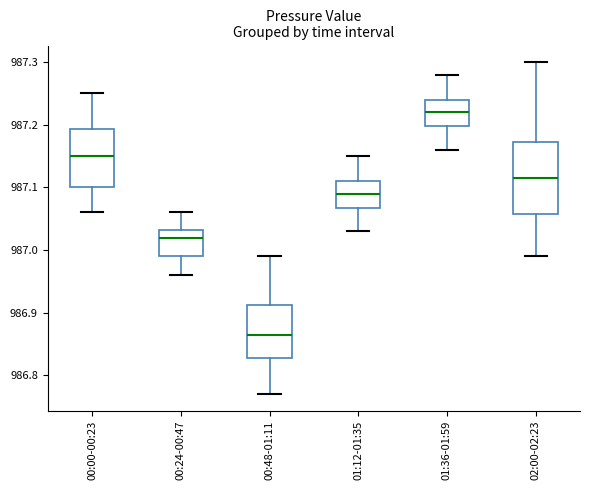

Which box has the highest median line?

01:36-01:59